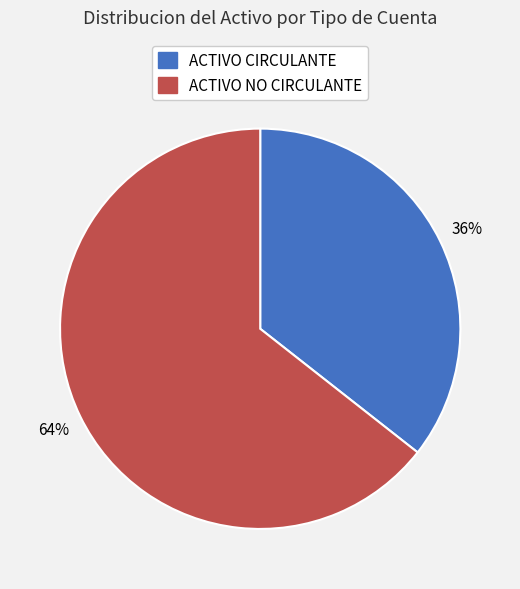

What is the largest slice in the pie chart?

ACTIVO NO CIRCULANTE